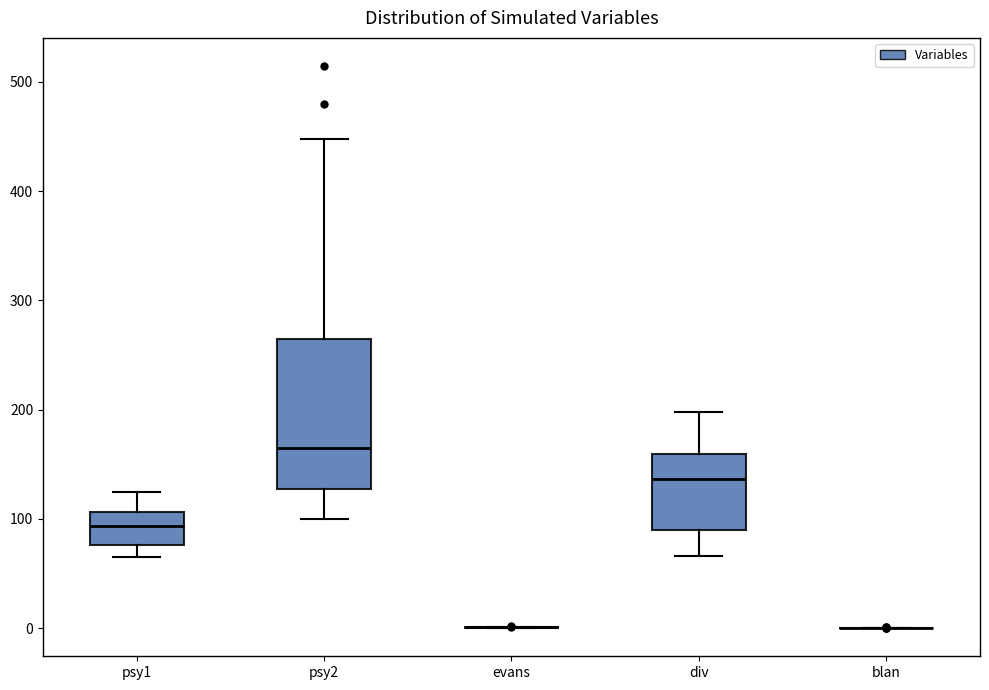

Reading left to right, read every box against the y-axis: the position of its median line, the range the box covers, and the ends of its whiskers. The values are not printed on the chart, so give them approximately, as read against the axis.

psy1: median 90, box 80 to 110, whiskers 70 to 120
psy2: median 170, box 130 to 260, whiskers 100 to 450
evans: box collapsed to a line at 0, whiskers 0 to 0
div: median 140, box 90 to 160, whiskers 70 to 200
blan: box collapsed to a line at 0, whiskers 0 to 0